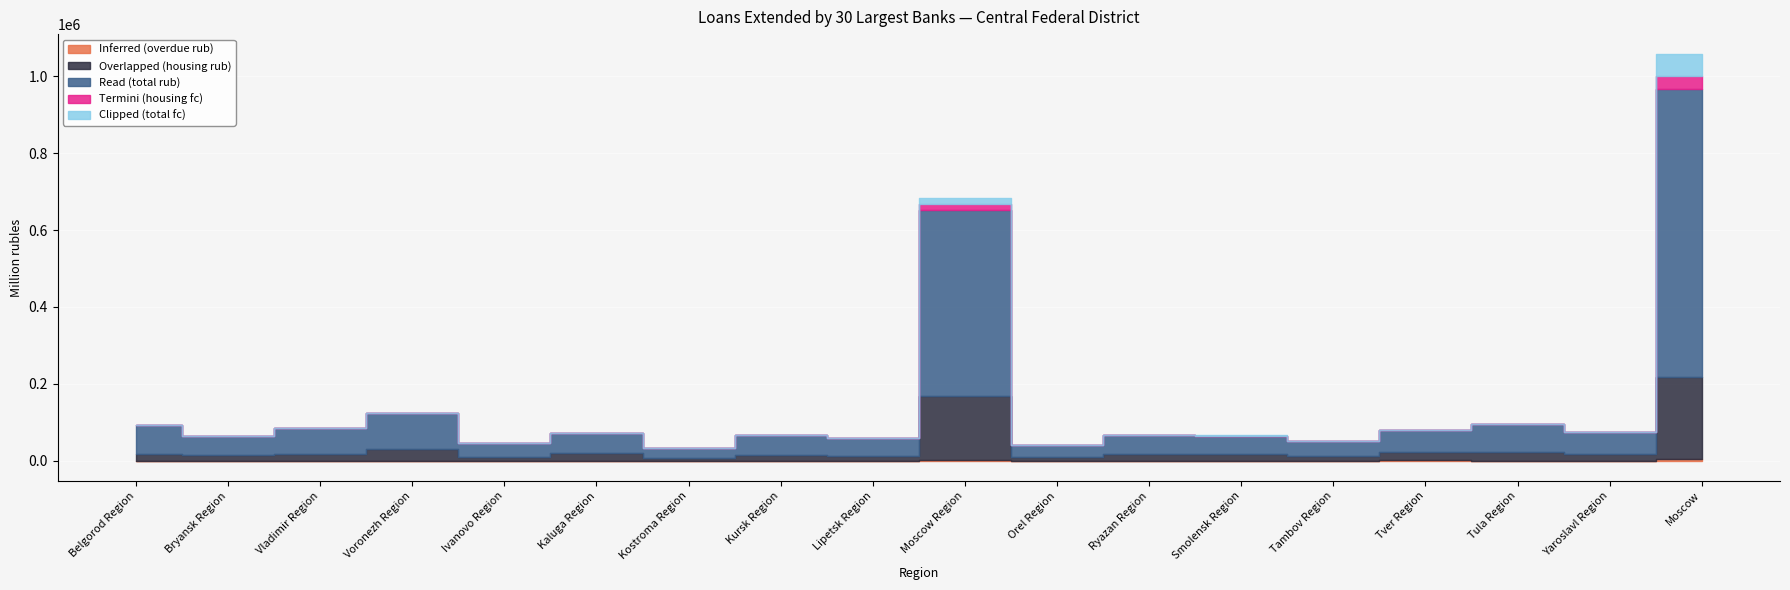

What is the label of the 4th point from the left?

Voronezh Region